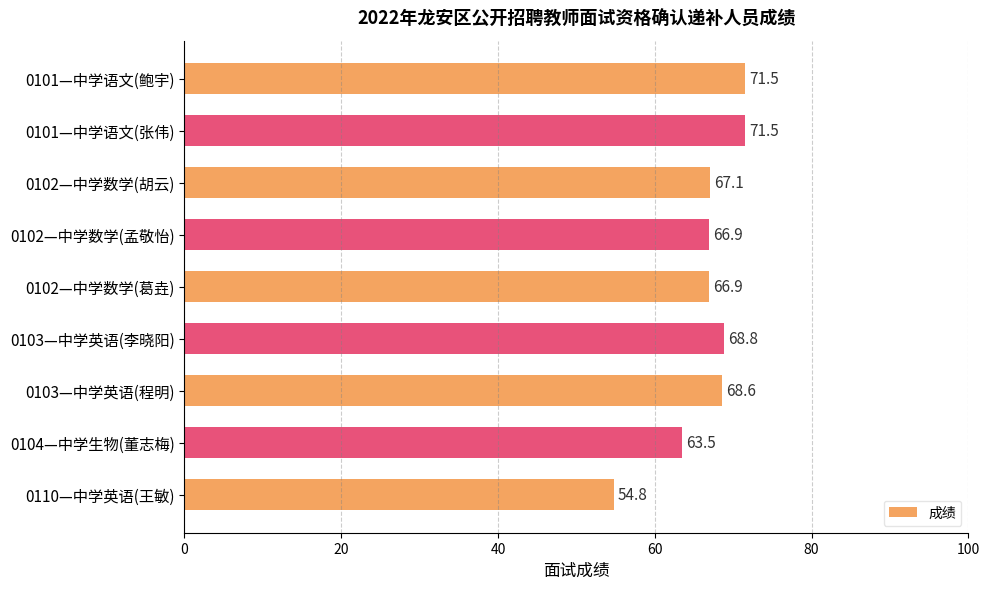

Is it true that the value at 0101—中学语文(鲍宇) is 121.5?

False